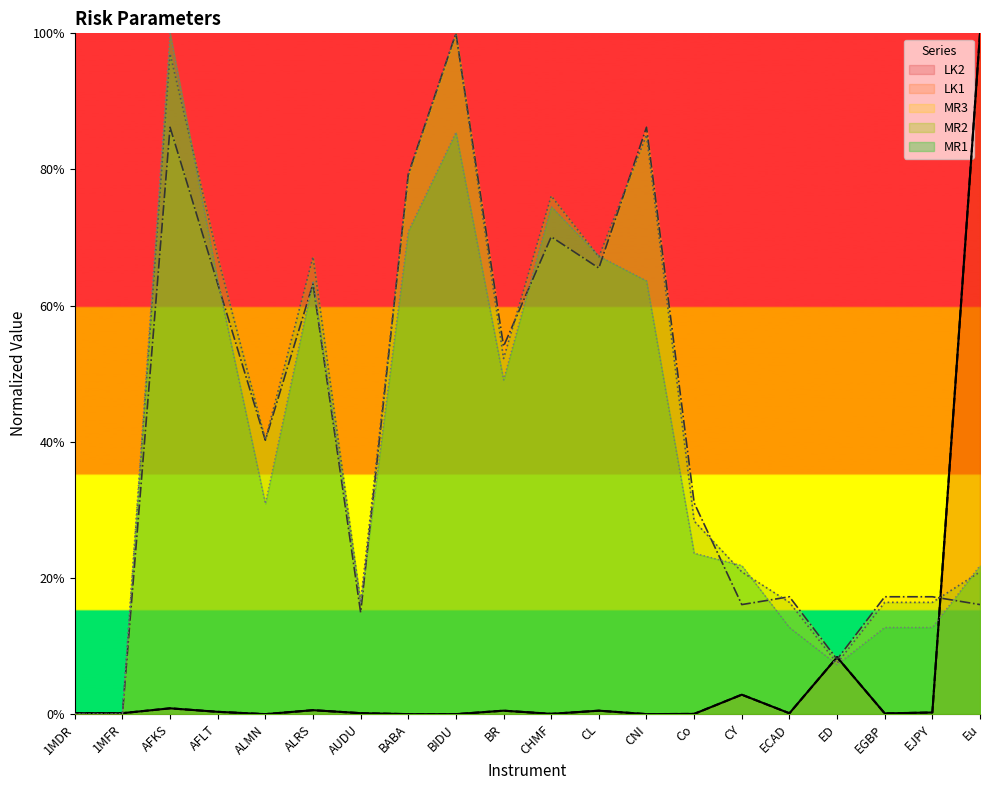

Is it true that MR3 equals 0.0 at 1MDR?

True